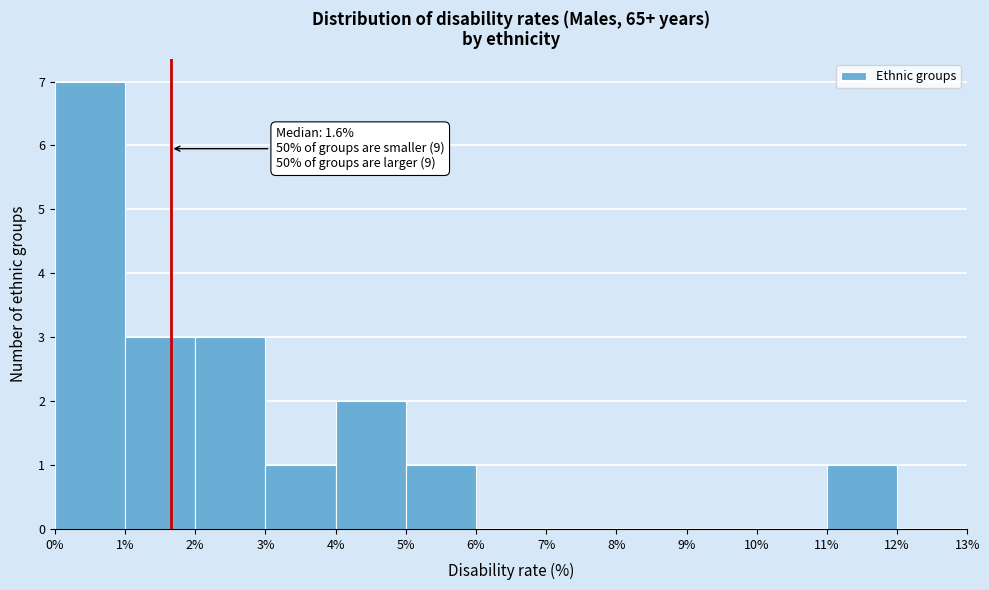

Which range on the x-axis has the tallest bar?

0% to 1%